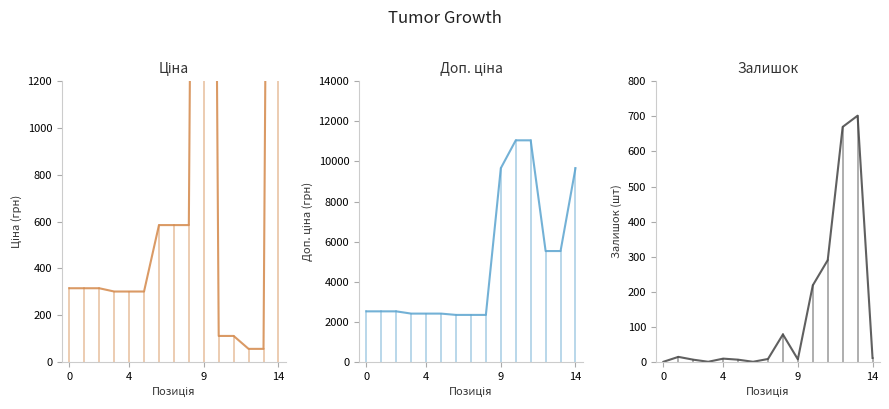

What is the sum of all Ціна values?

23261.8